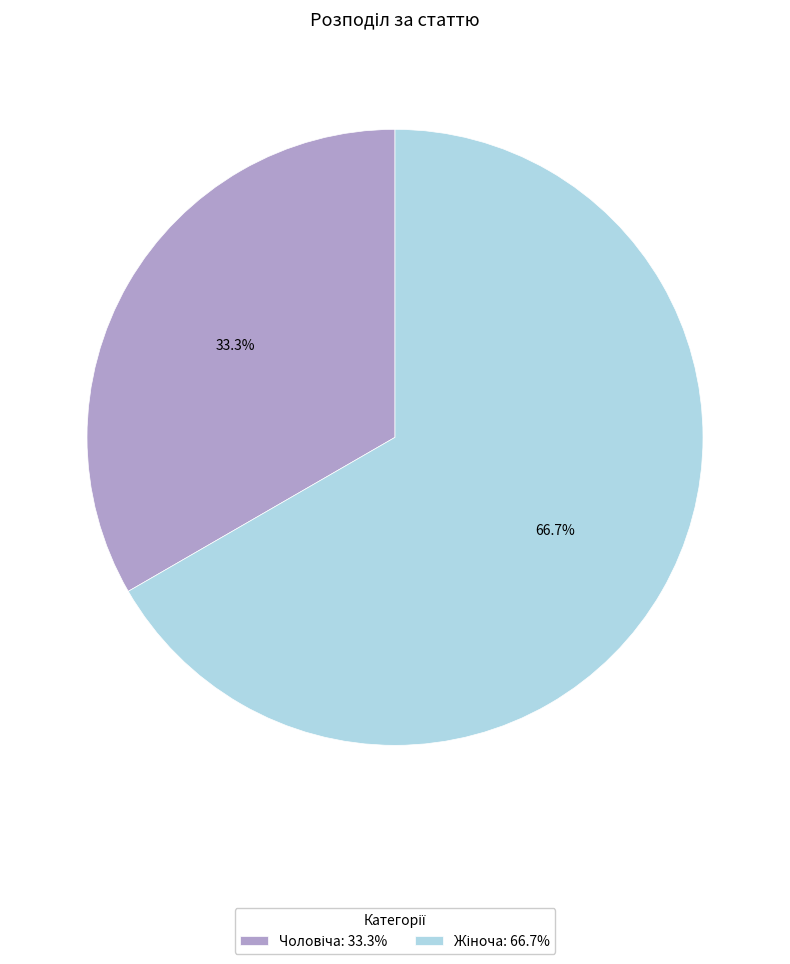

How many segments does this pie chart have?

2